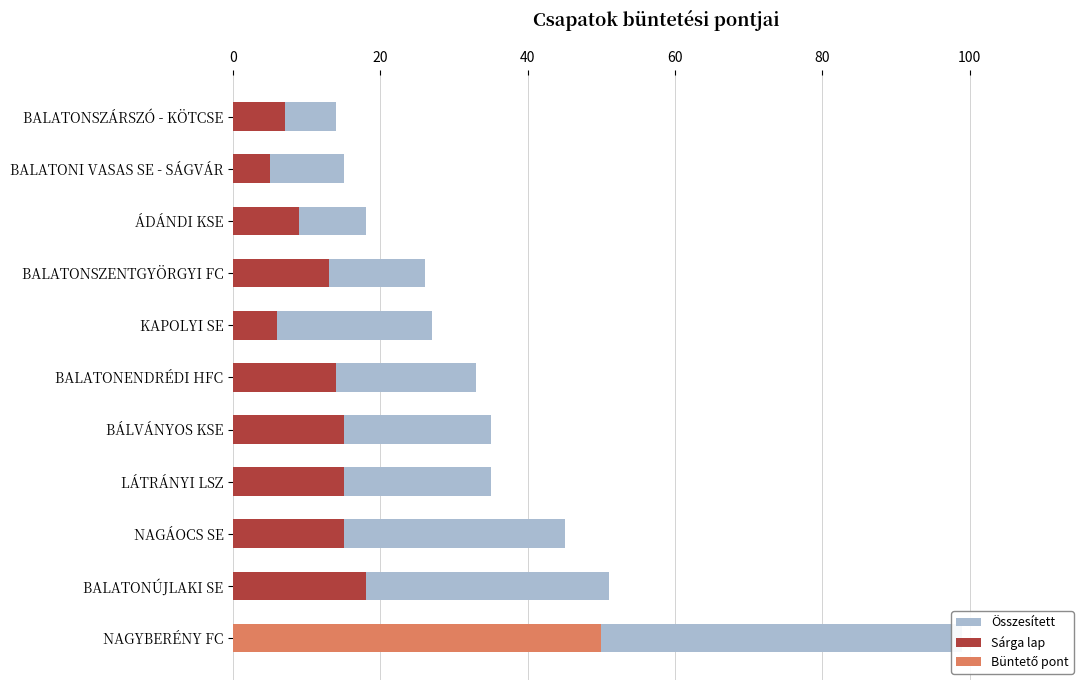

List the series in order of their peak value, highest first.

Összesített, Büntető pont, Sárga lap